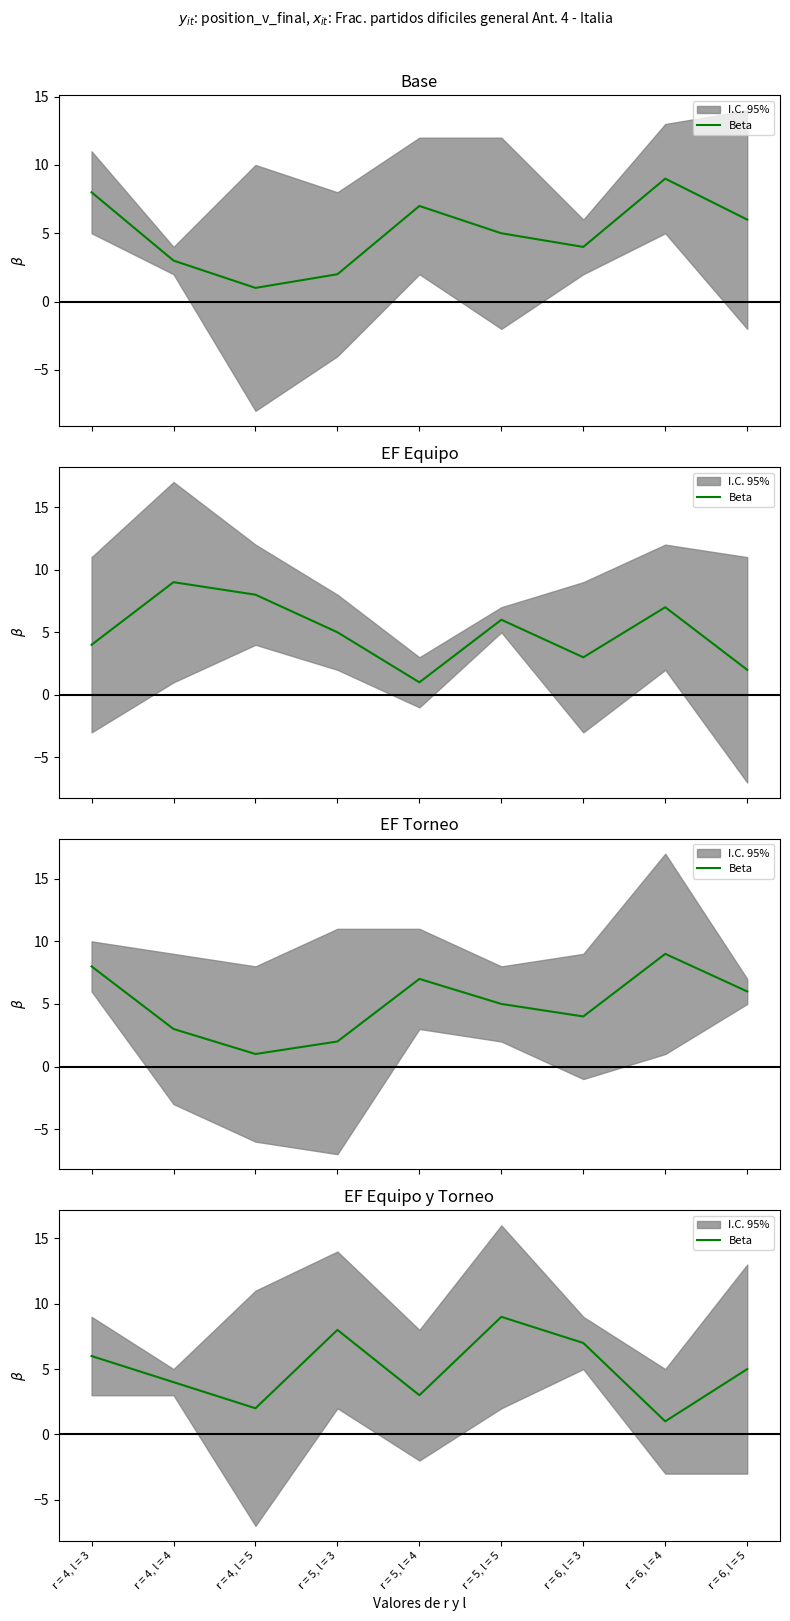

List the labels in order of value, smallest first.

r = 6, l = 4, r = 4, l = 5, r = 5, l = 4, r = 4, l = 4, r = 6, l = 5, r = 4, l = 3, r = 6, l = 3, r = 5, l = 3, r = 5, l = 5